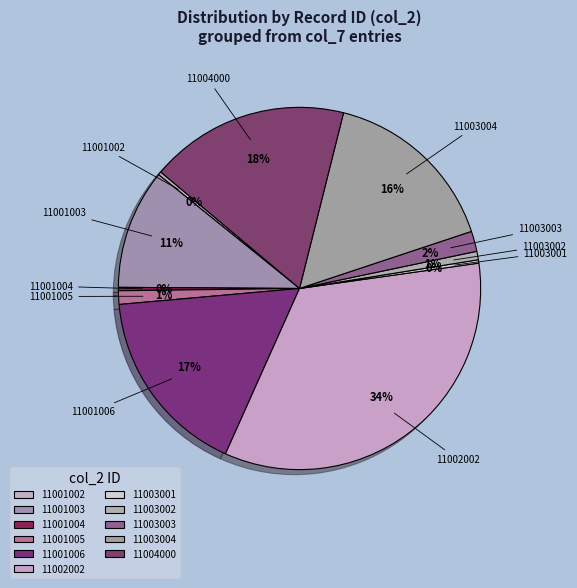

To the nearest percent, what percentage of the pie is 11003004?

16%